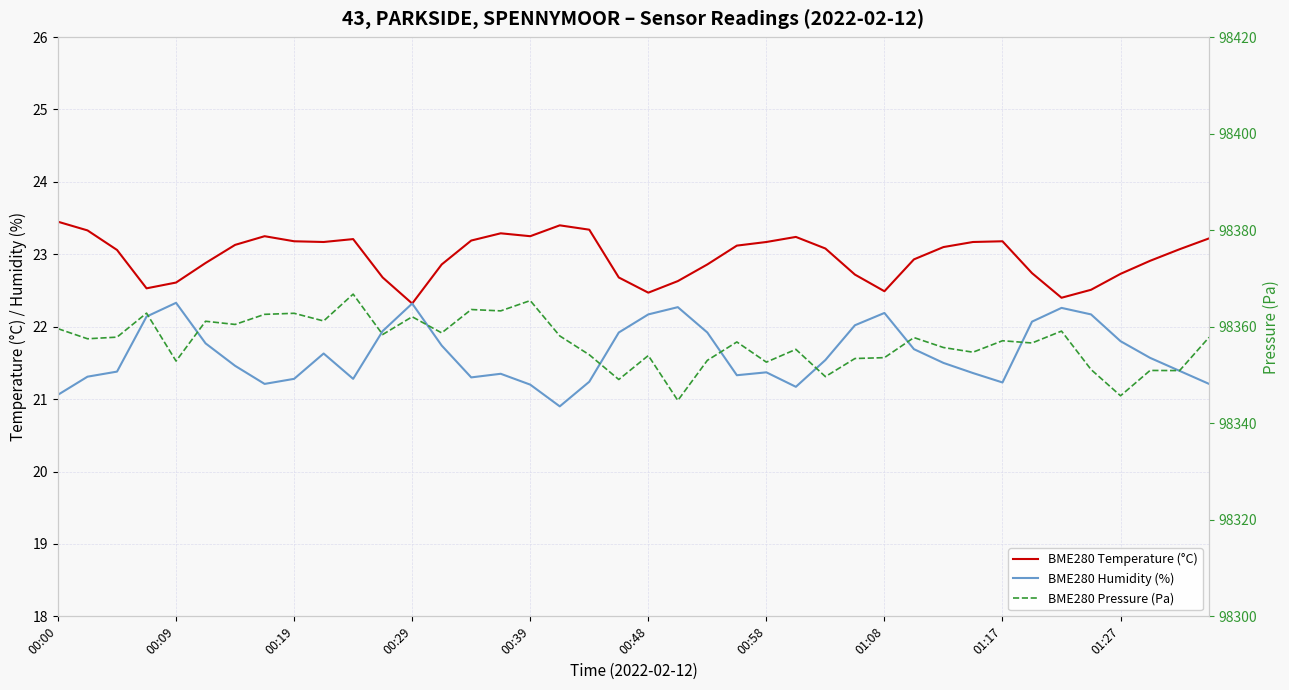

What is the sum of all BME280 Pressure (Pa) values?

3934269.0